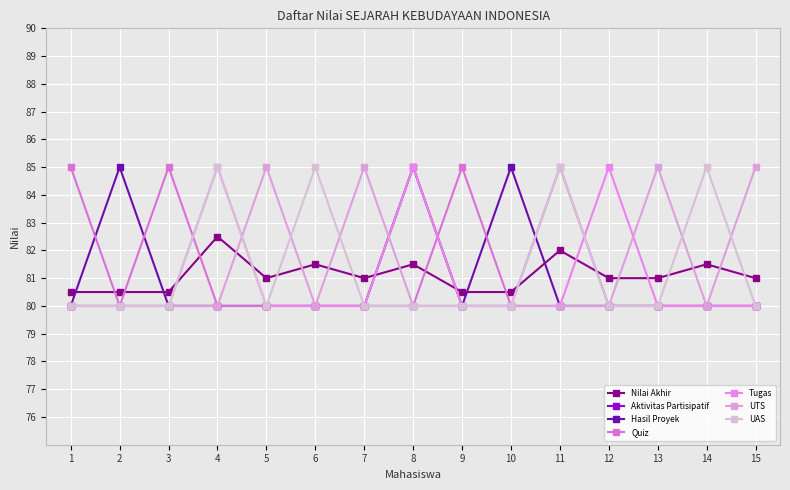

Where is the first local maximum for Hasil Proyek?

2